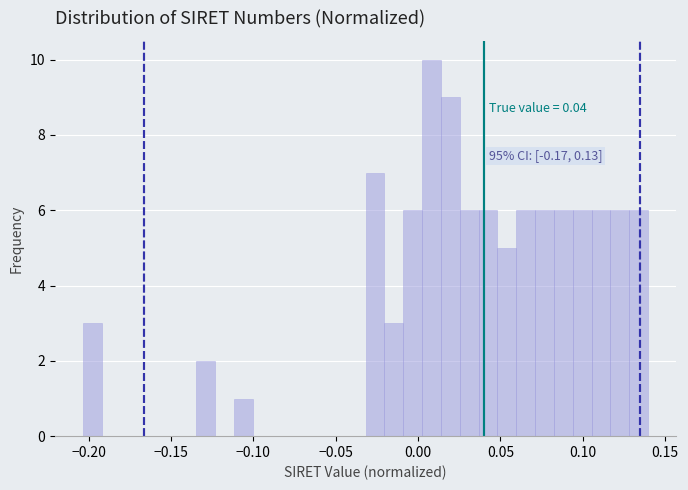

Read against the x-axis, roughly where is the centre of the tallest bar?

0.010